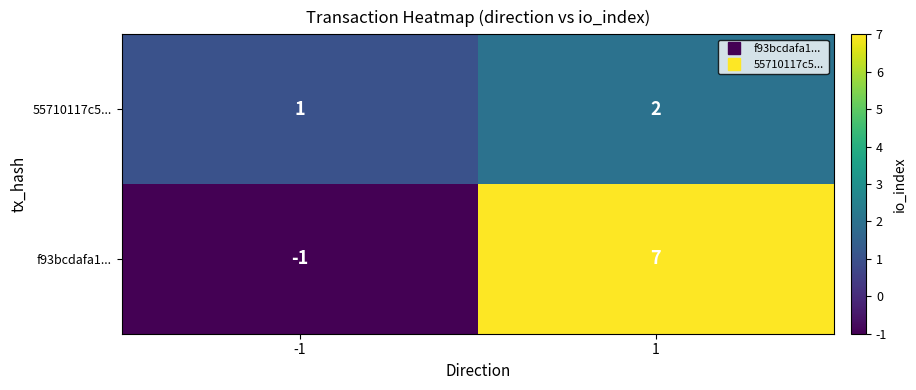

What is the greatest value displayed?

7